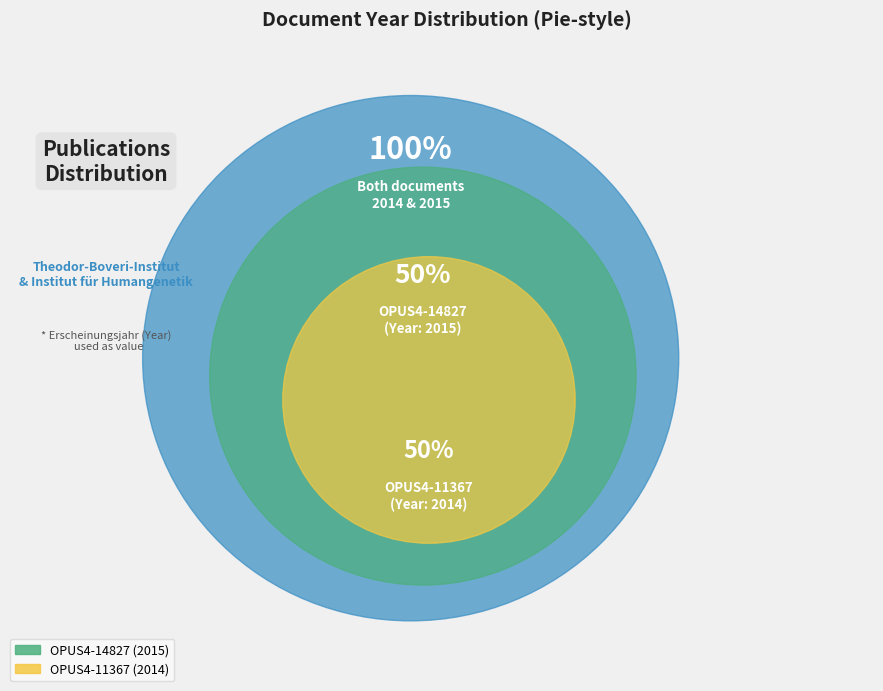

Combined, what portion of the pie is OPUS4-14827
(2015) and OPUS4-11367
(2014)?

100.0%